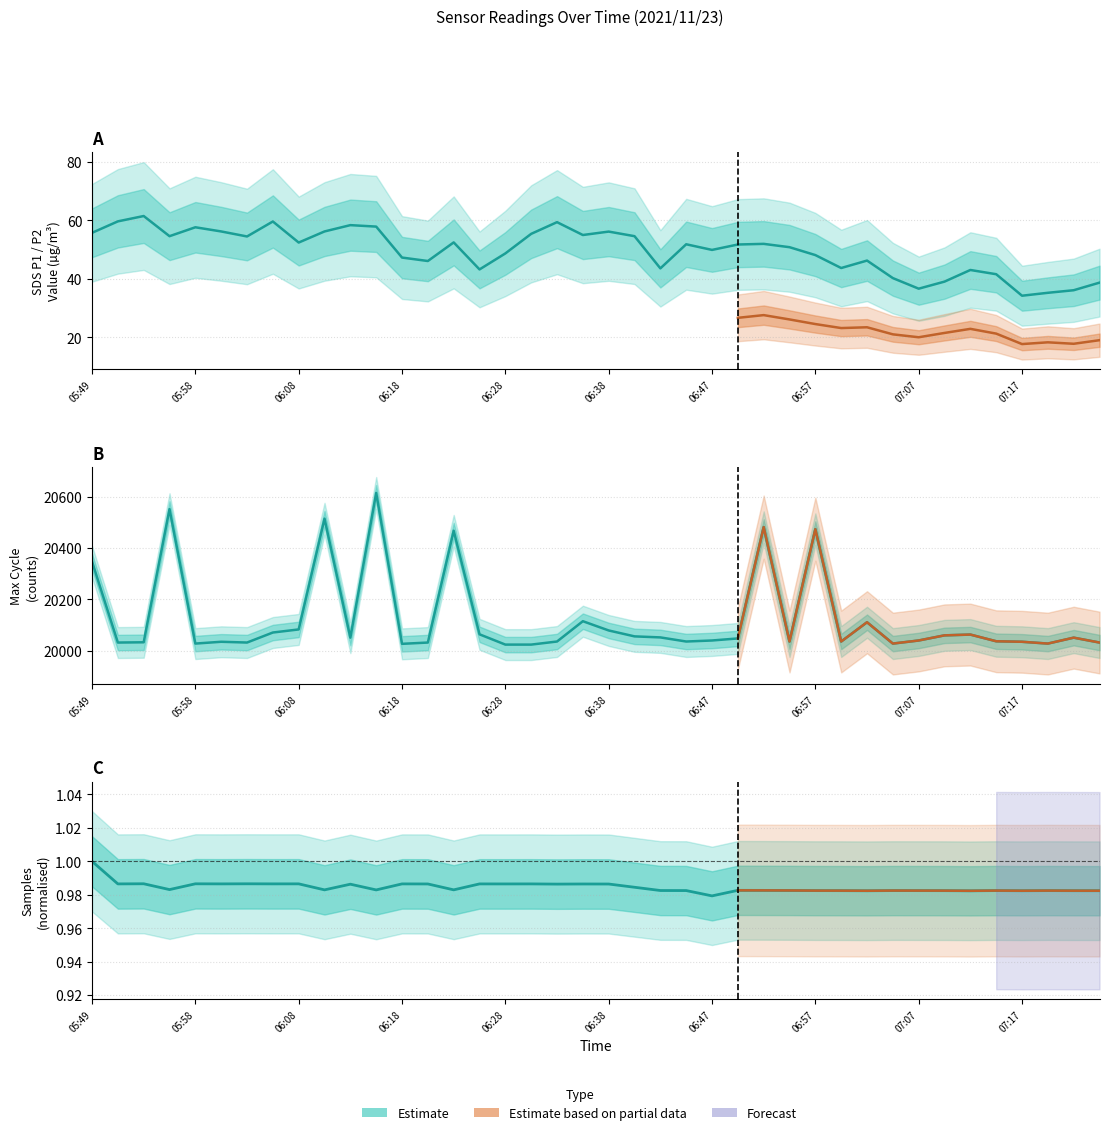

The value of SDS_P1 at 06:16 is 94.4. True or false?

False